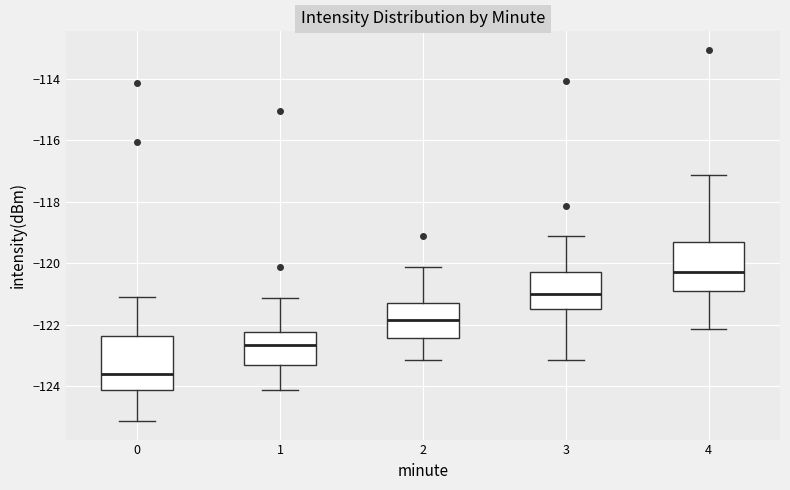

Which box's median line is the highest?

4